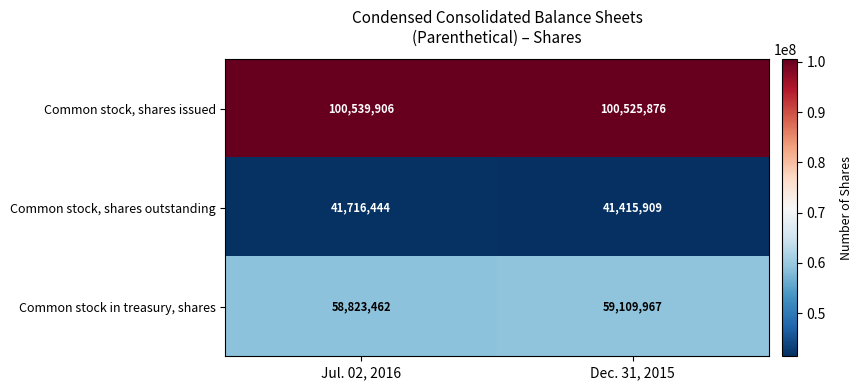

What is the greatest value displayed?

100539906